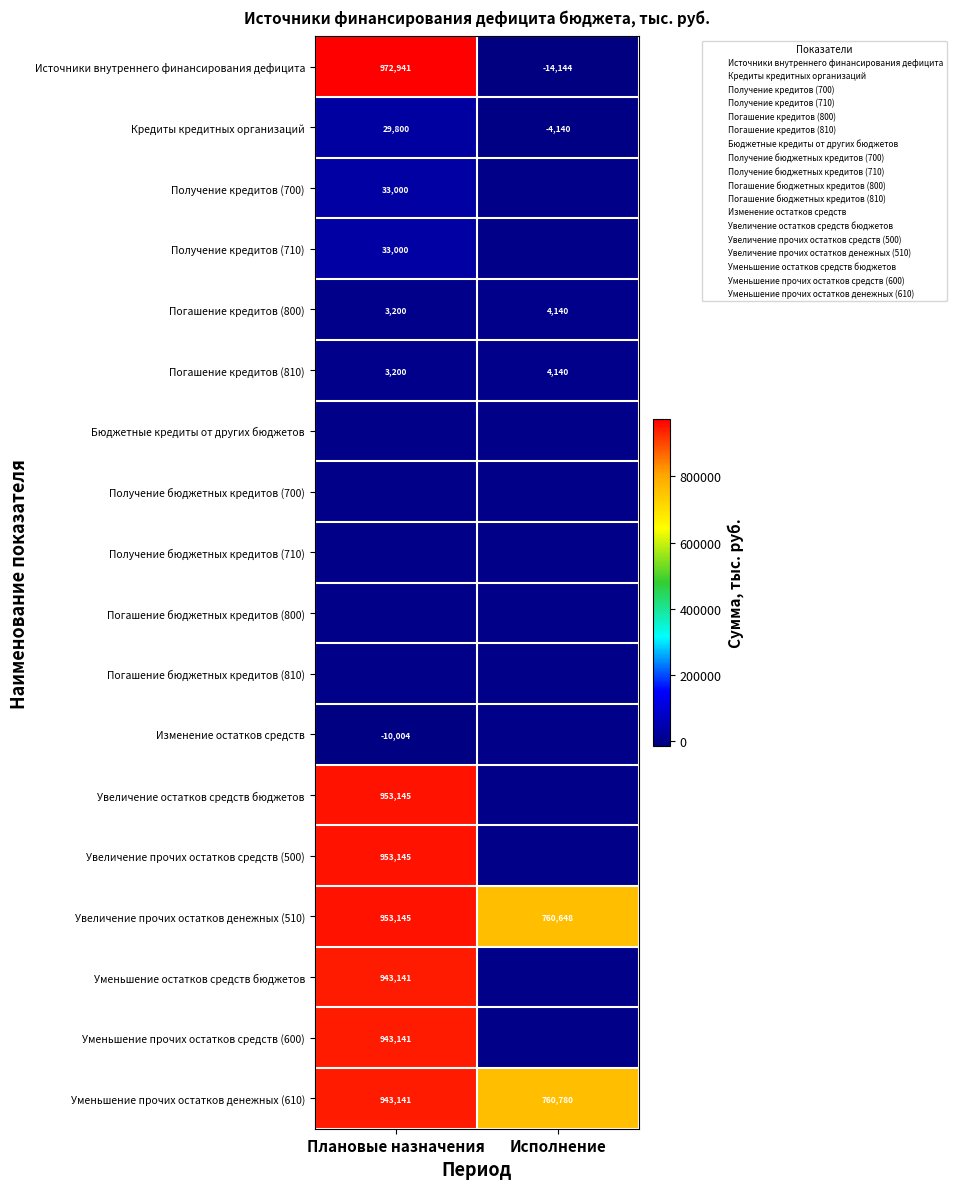

Where is Получение кредитов (710) nearest to the value 16500?

Плановые назначения